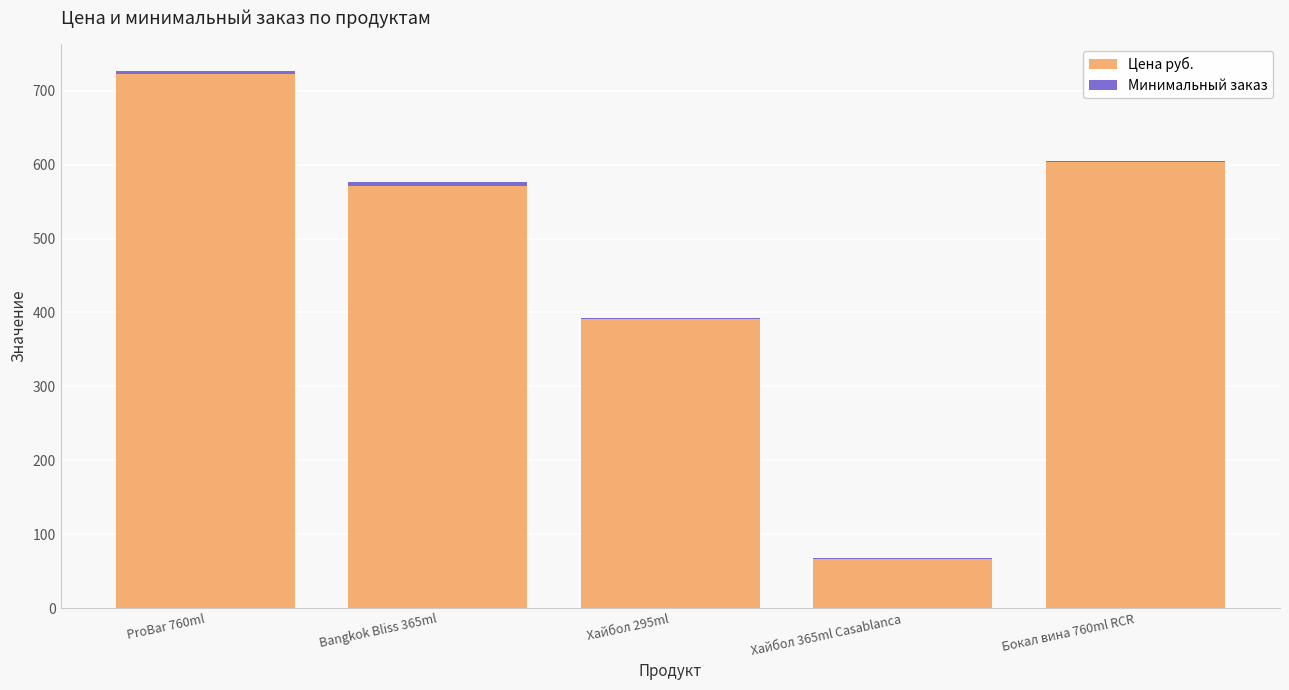

What is the maximum value for Цена руб.?

723.0